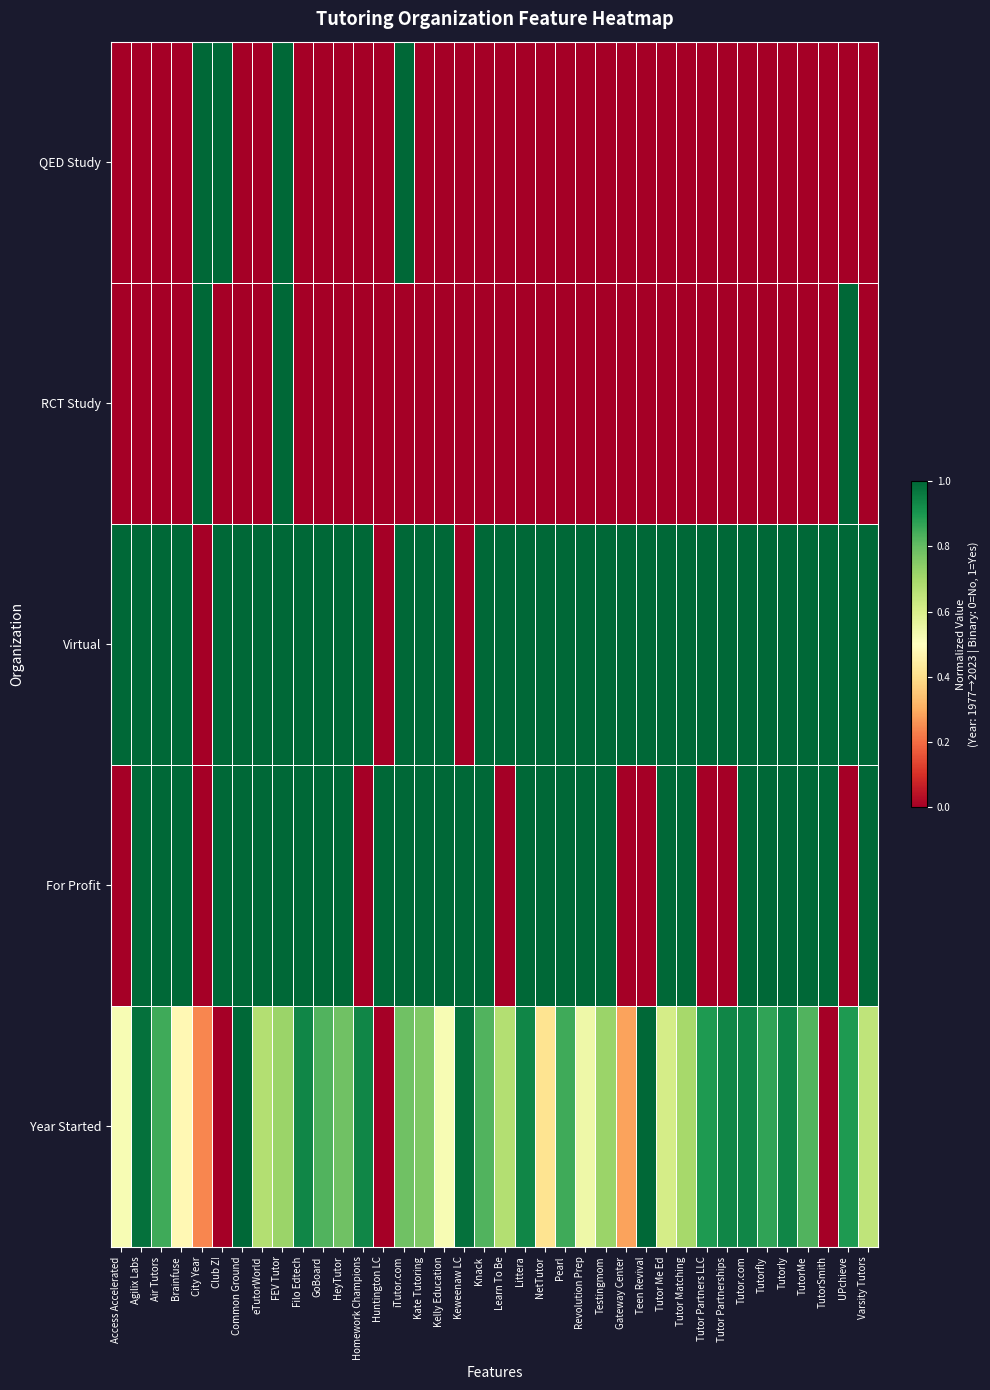

Between eTutorWorld and Filo Edtech, which is larger?

Filo Edtech